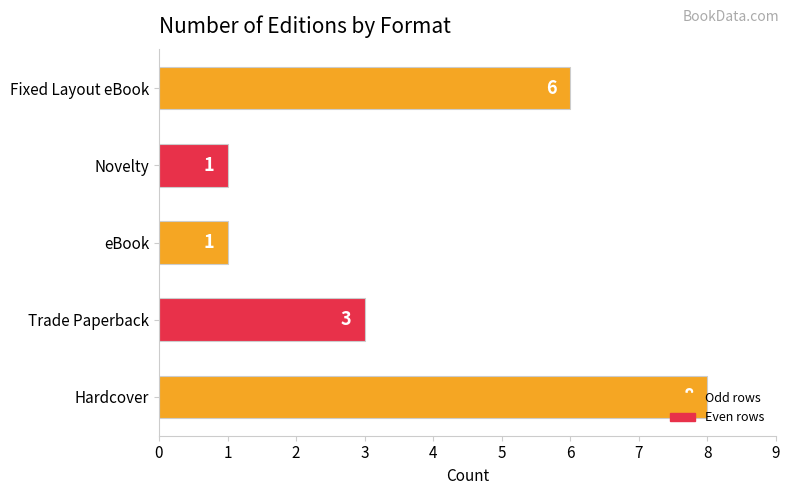

What is the minimum value shown in the chart?

1